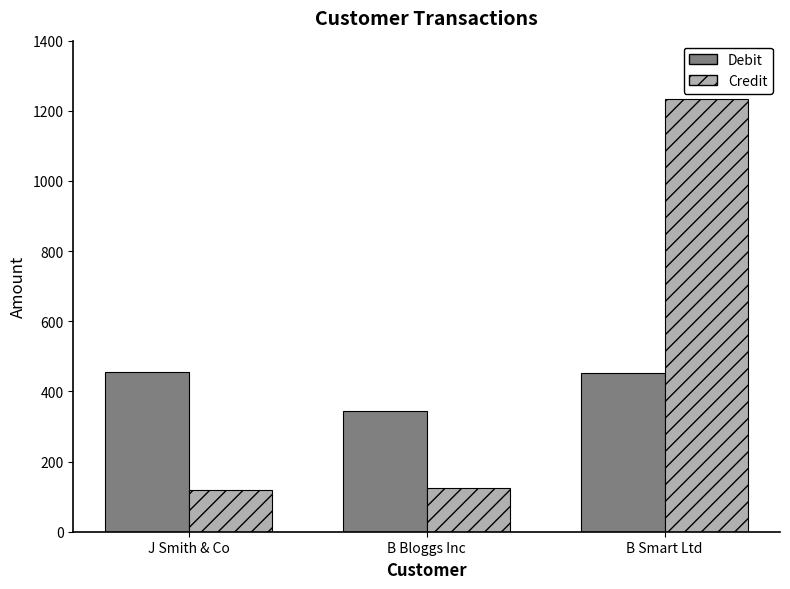

What is the label of the 3rd bar from the right?

J Smith & Co